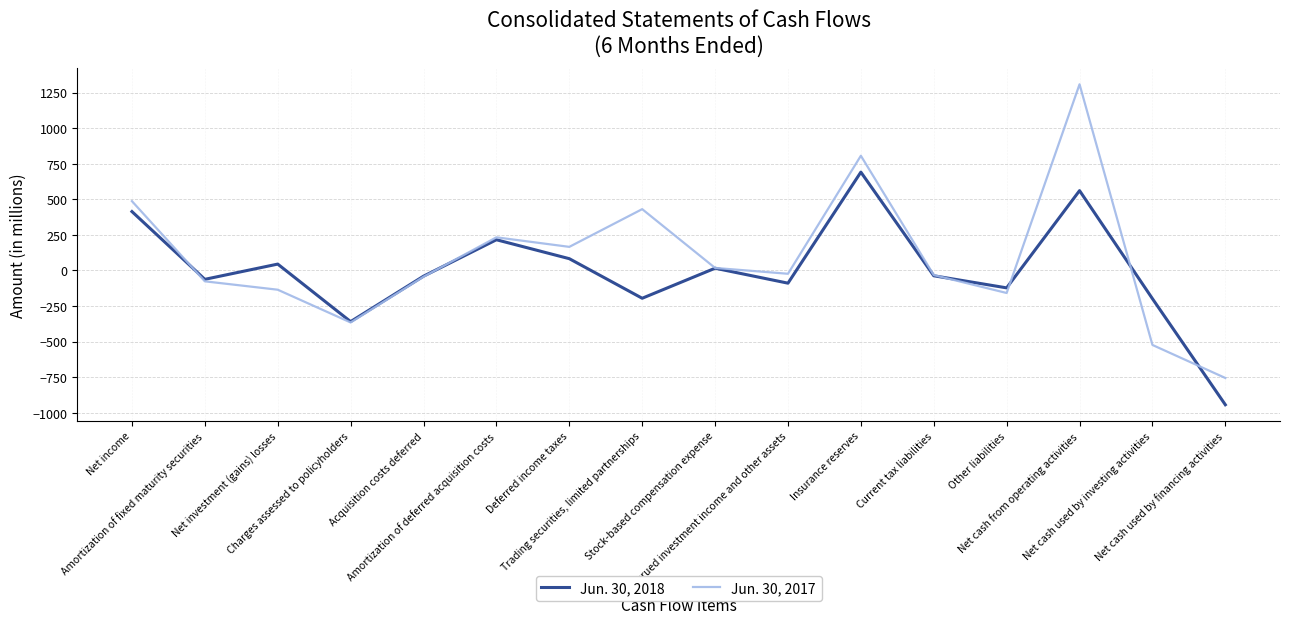

Rank the series by their average value, from highest to lowest.

Jun. 30, 2017, Jun. 30, 2018